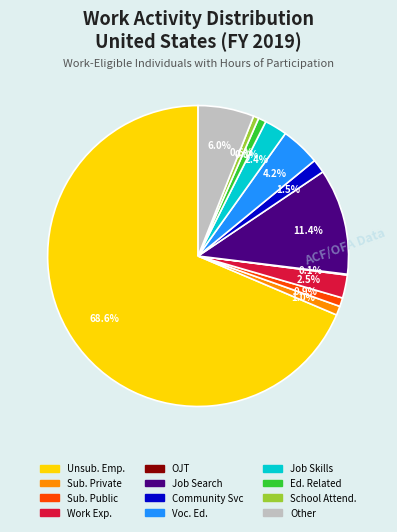

Is there any slice that represents more than half of the pie?

Yes